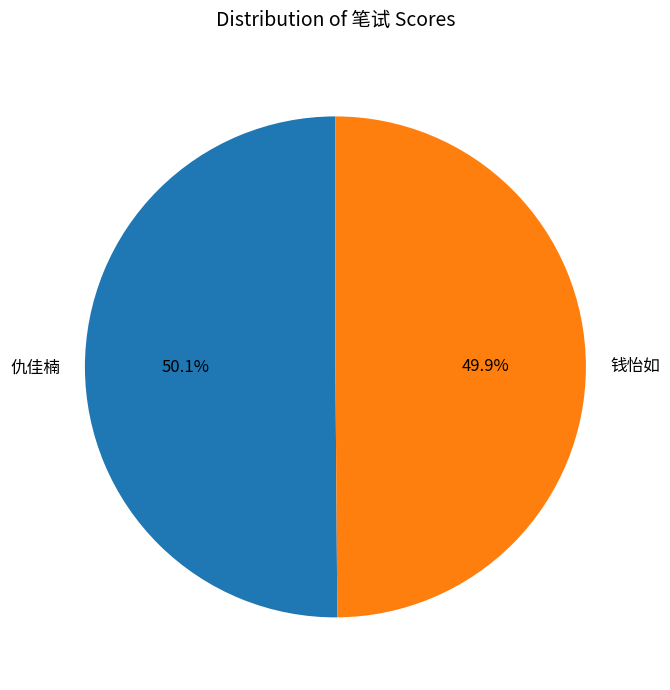

What percentage is the 仇佳楠 slice, to the nearest percent?

50%